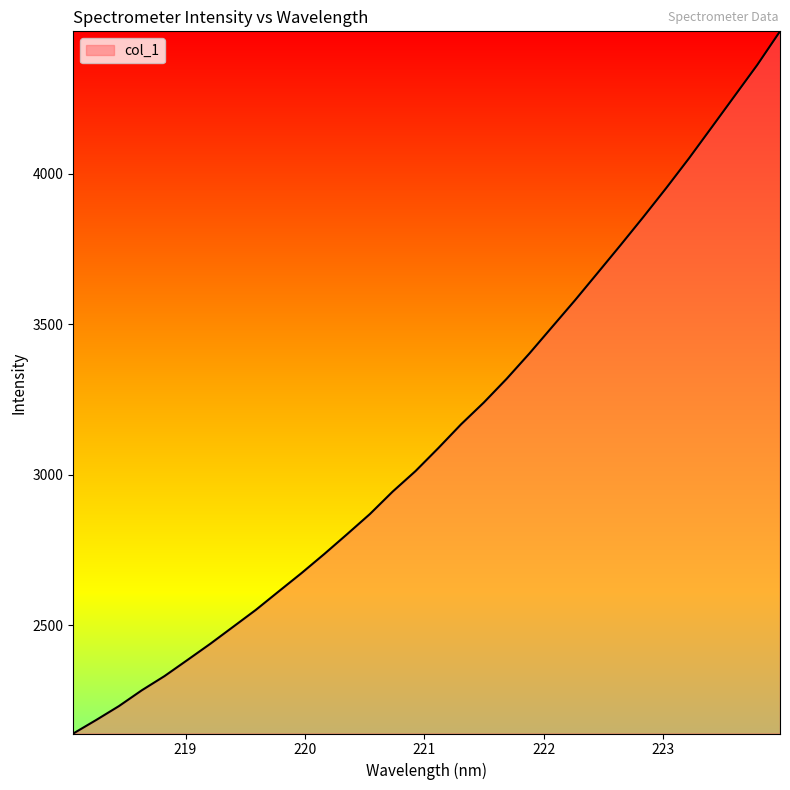

What is the smallest value displayed?

2140.1